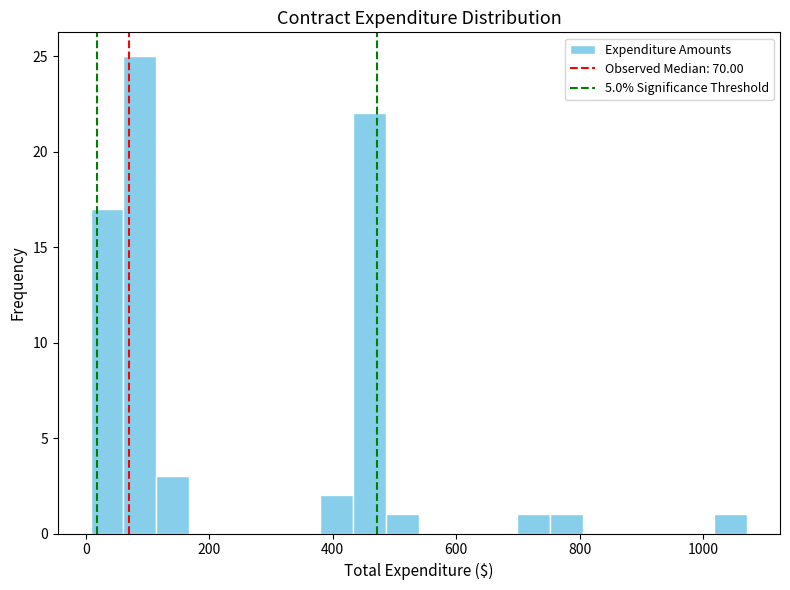

Around what value on the x-axis is the tallest bar? Give the approximate position of its centre, as read against the axis.

80